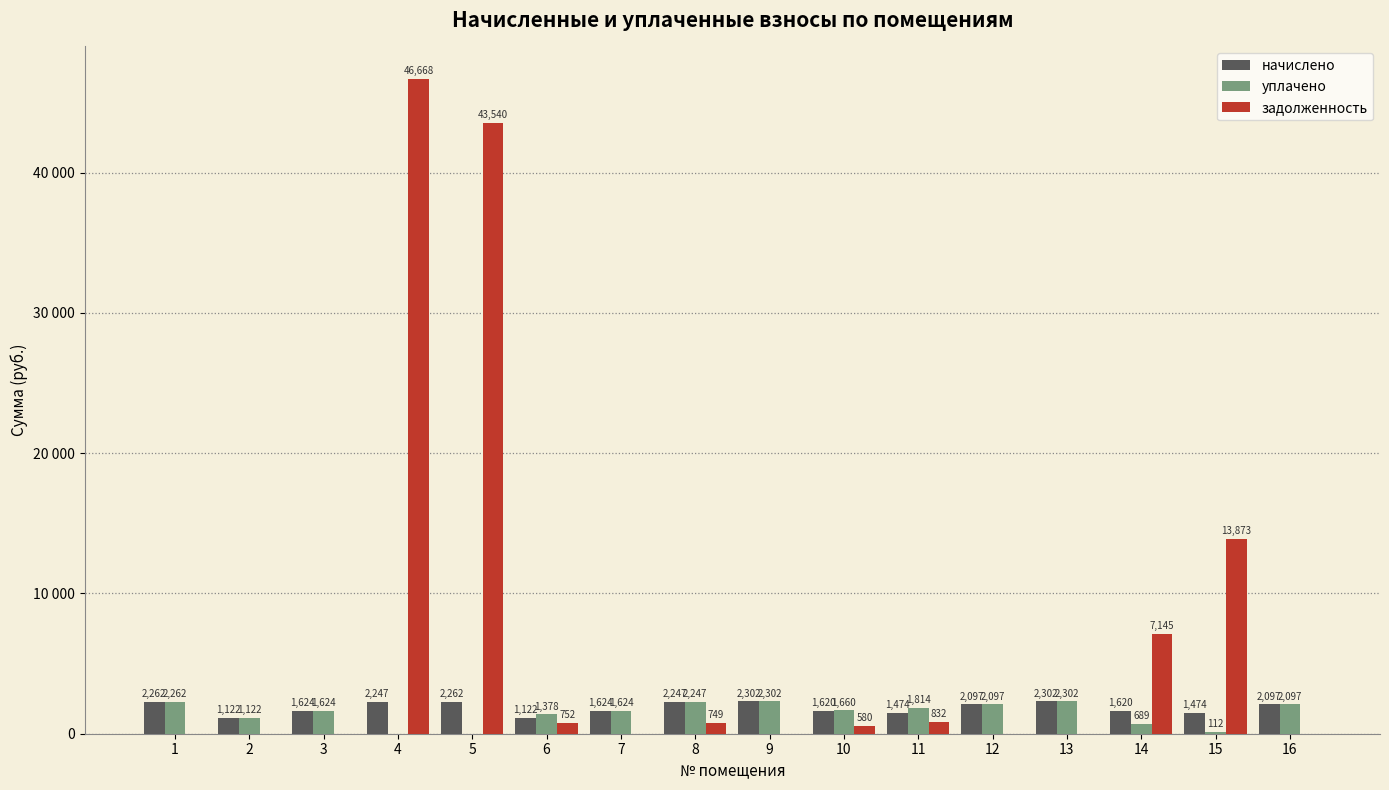

Are the bars grouped side by side (vs. stacked)?

Yes